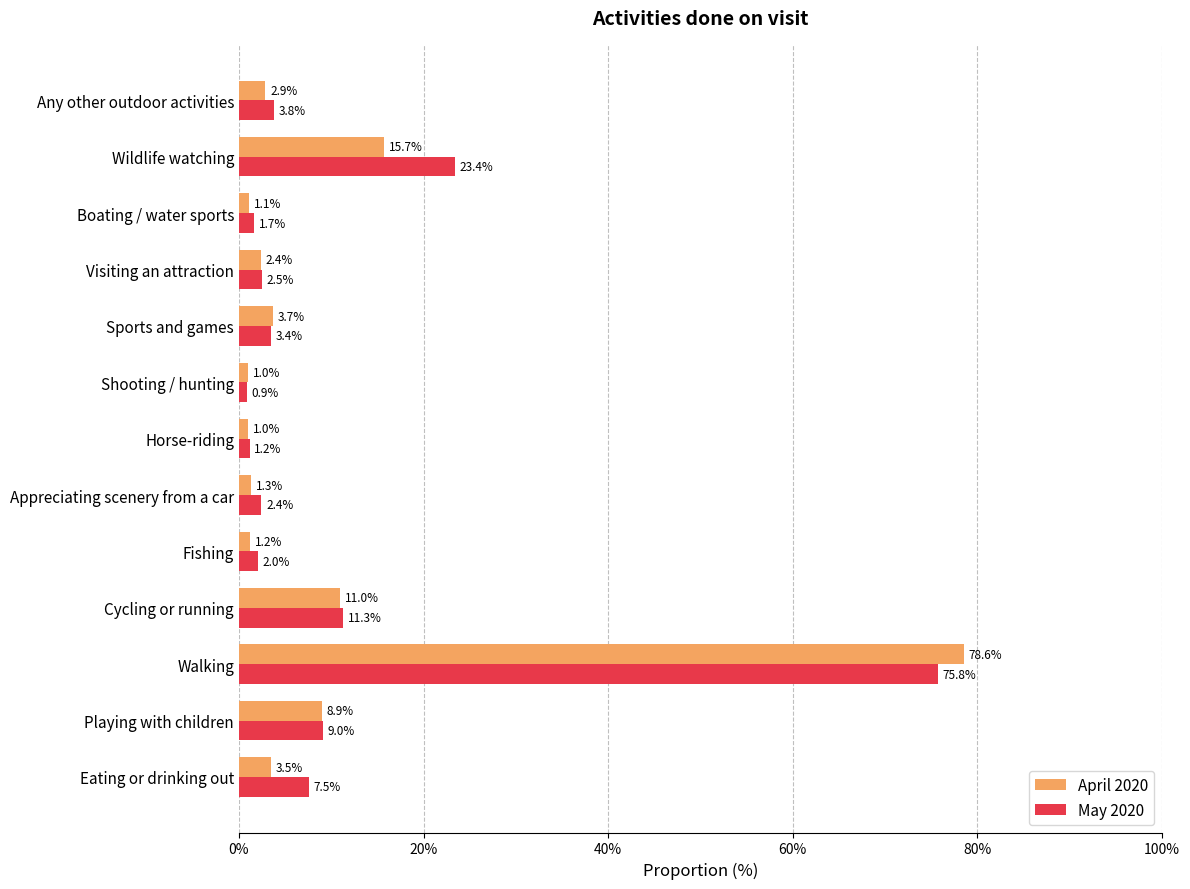

What are all the series names shown in the legend?

April 2020, May 2020